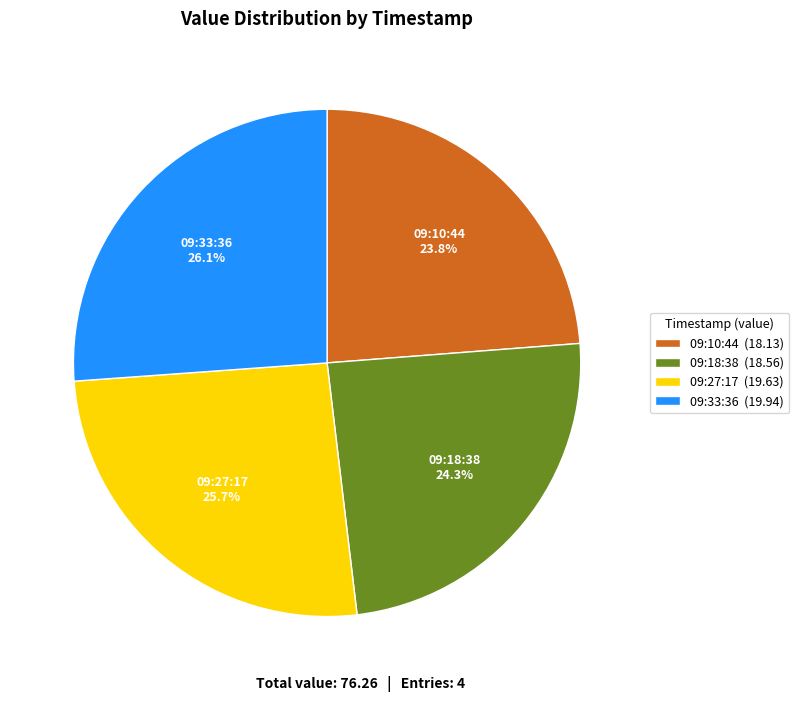

Which has a higher value, 09:18:38 (18.56) or 09:10:44 (18.13)?

09:18:38 (18.56)